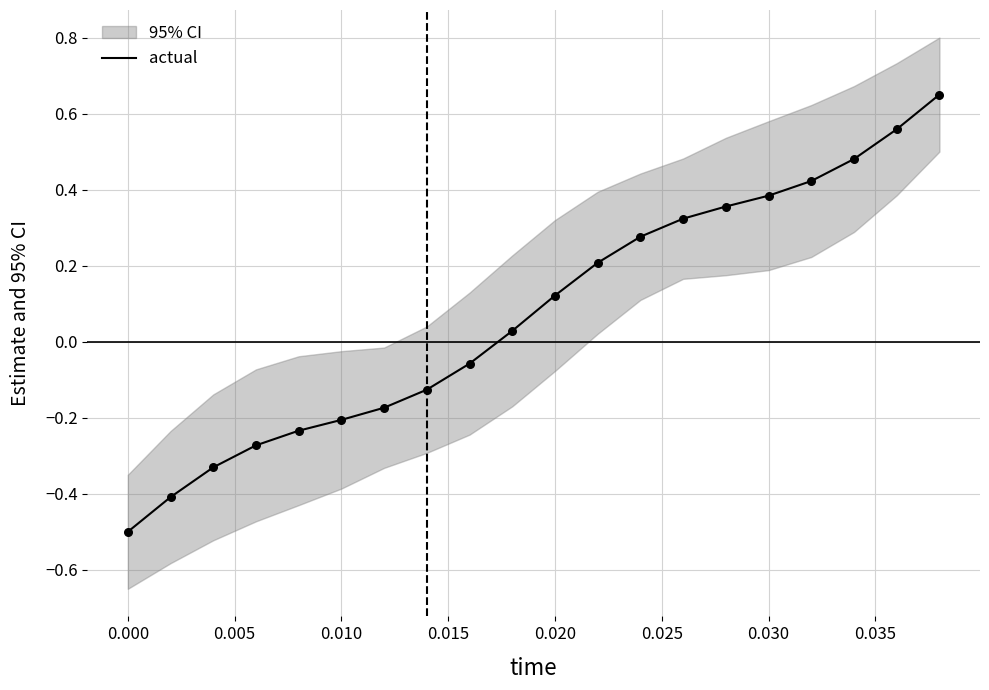

Which has a higher value, 0.005 or 0.020?

0.020